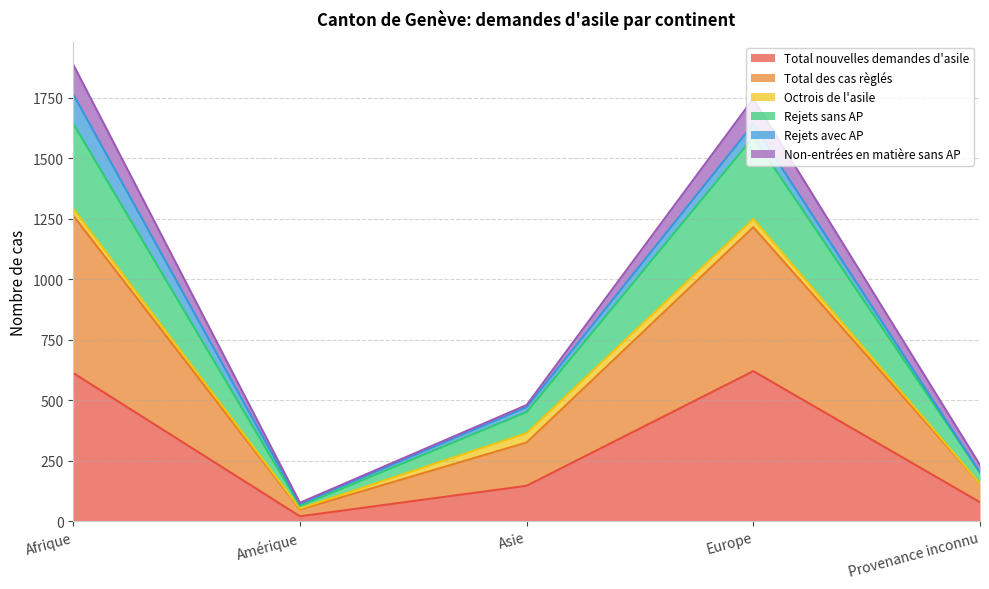

What is the minimum value shown in the chart?

20